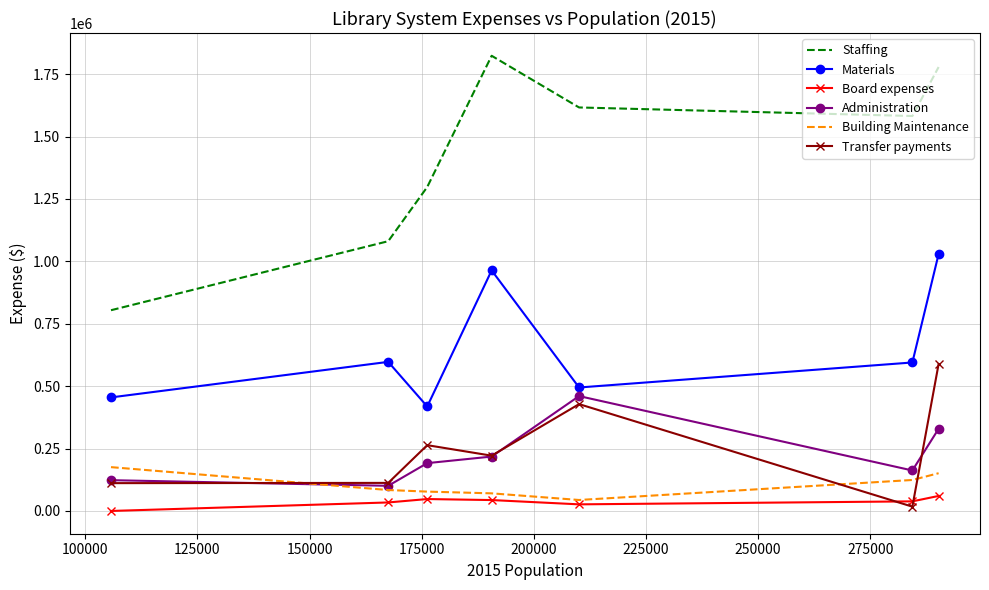

After their last crossing, which series has the higher values: Building Maintenance or Transfer payments?

Transfer payments